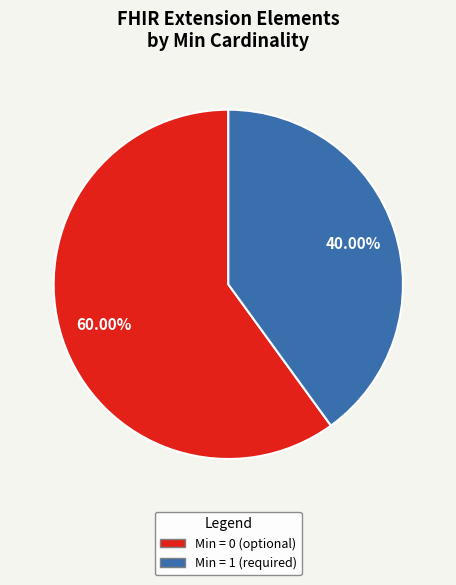

Is there any slice that represents more than half of the pie?

Yes